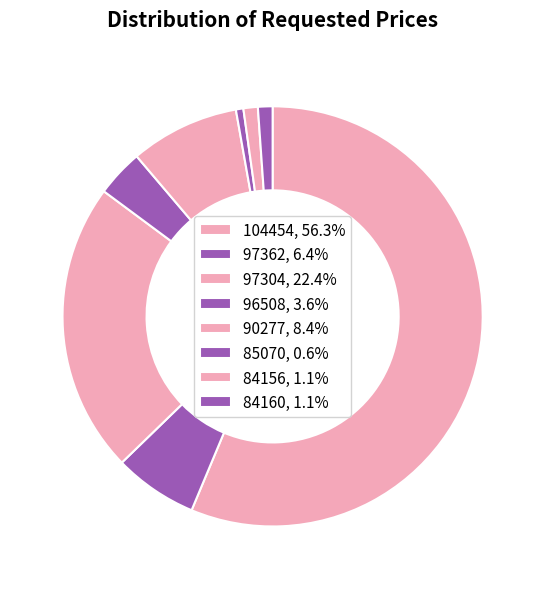

To the nearest percent, what is the average slice percentage?

12%